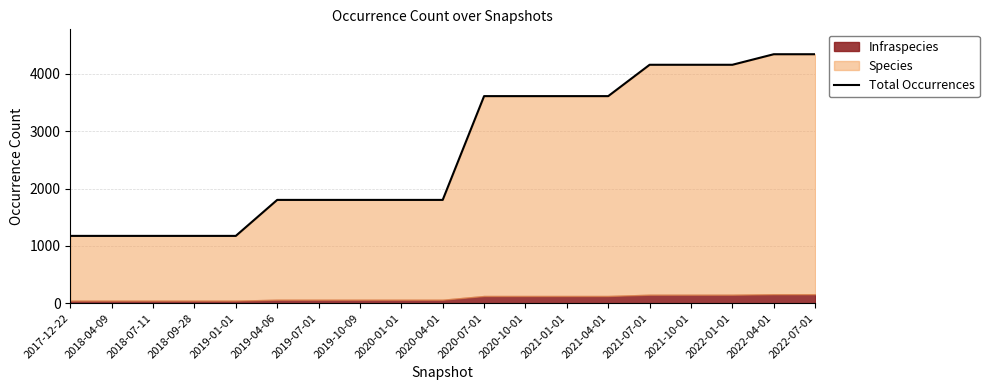

List the labels in order of value, largest first.

2022-04-01, 2022-07-01, 2021-07-01, 2021-10-01, 2022-01-01, 2020-07-01, 2020-10-01, 2021-01-01, 2021-04-01, 2019-04-06, 2019-07-01, 2019-10-09, 2020-01-01, 2020-04-01, 2017-12-22, 2018-04-09, 2018-07-11, 2018-09-28, 2019-01-01